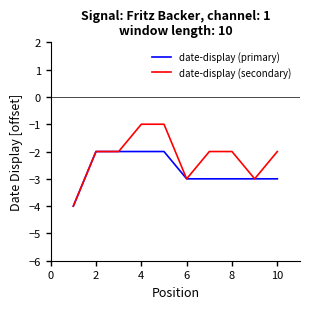

What is the difference between the second highest and minimum values in the date-display (primary) series?

2